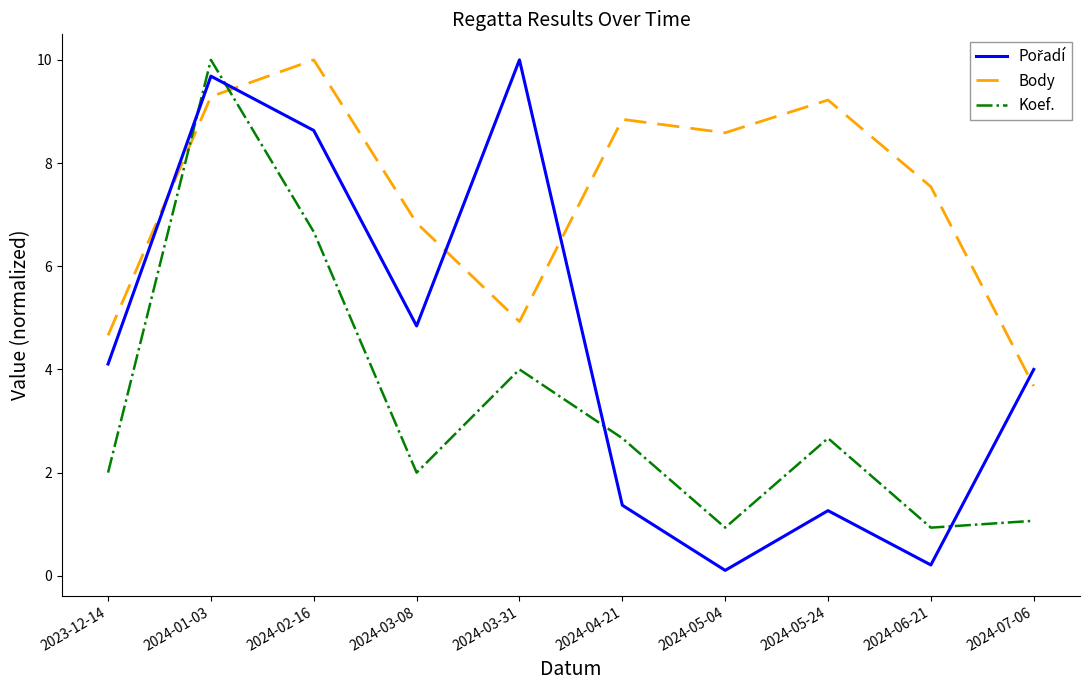

True or false: Body and Koef. cross at least once.

True